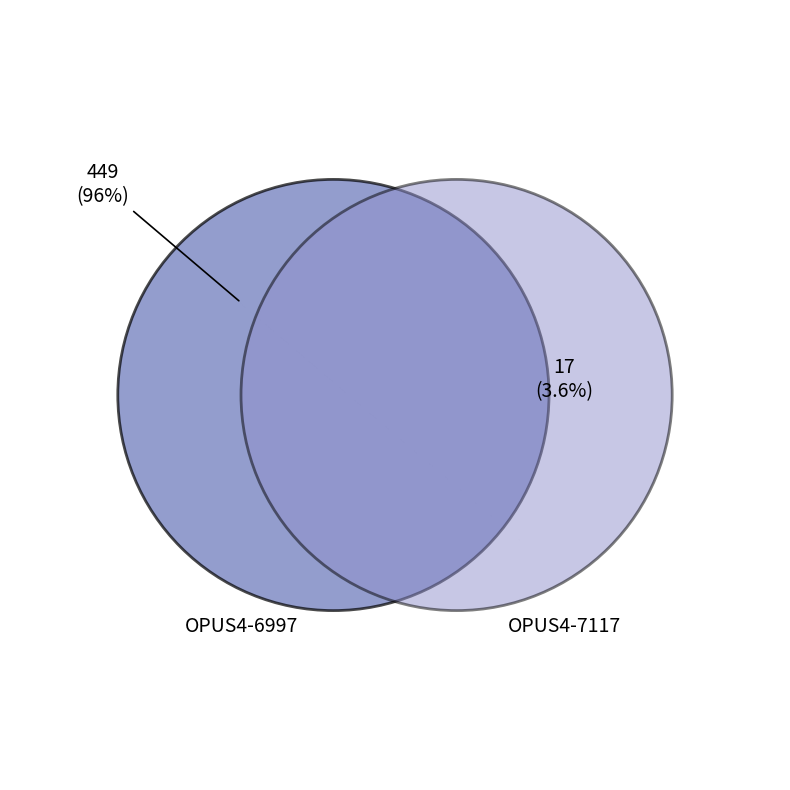

To the nearest percent, what portion does OPUS4-7117 represent?

4%